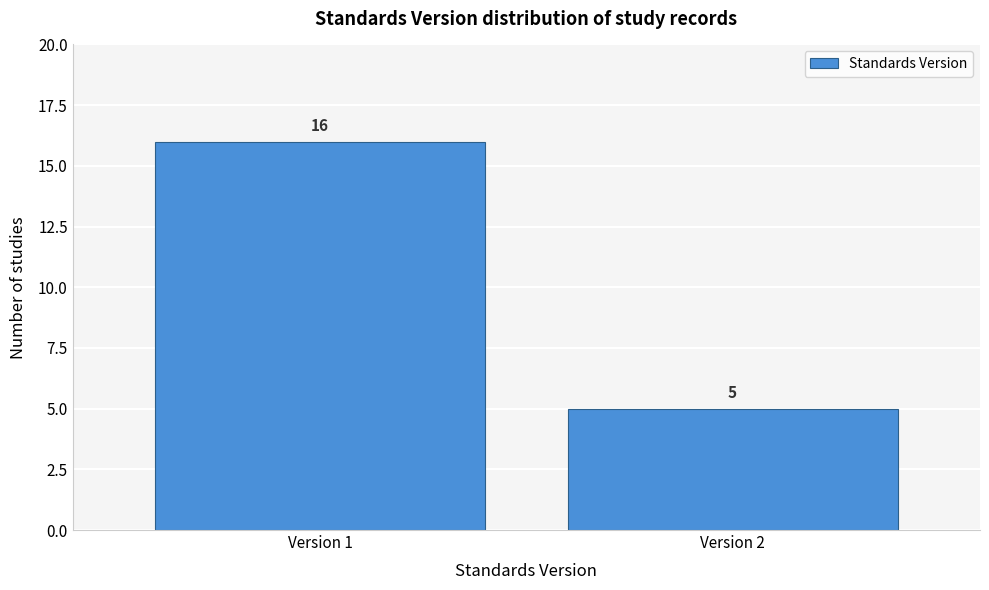

Reading left to right, what are all the values shown in this chart?

Version 1=16	Version 2=5